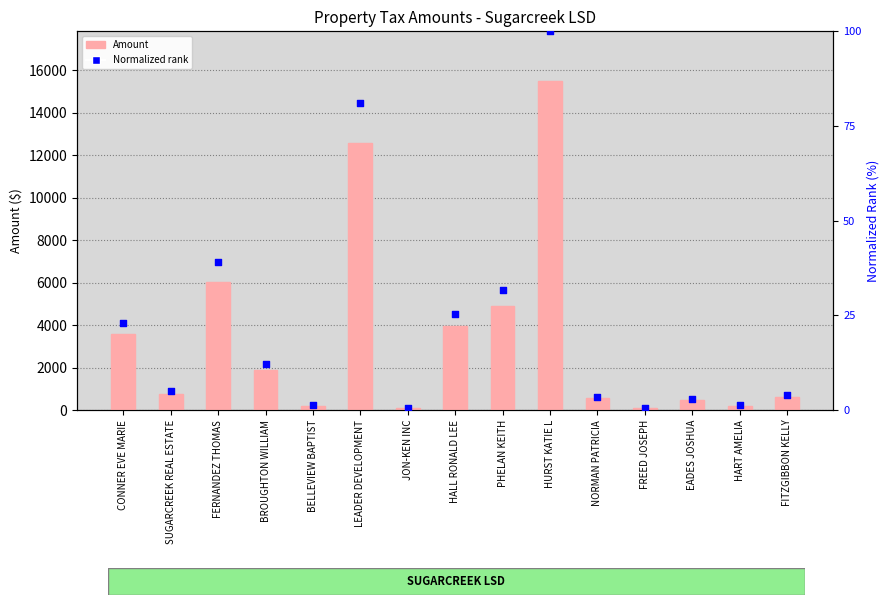

Which series reaches the maximum Y coordinate?

Amount